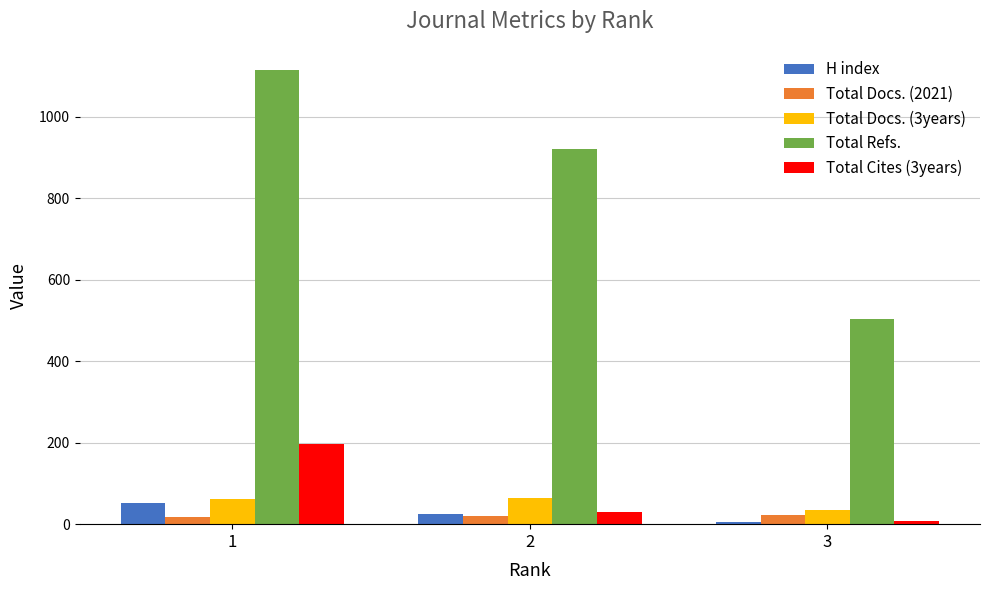

How many data points in Total Refs. are less than 921?

1